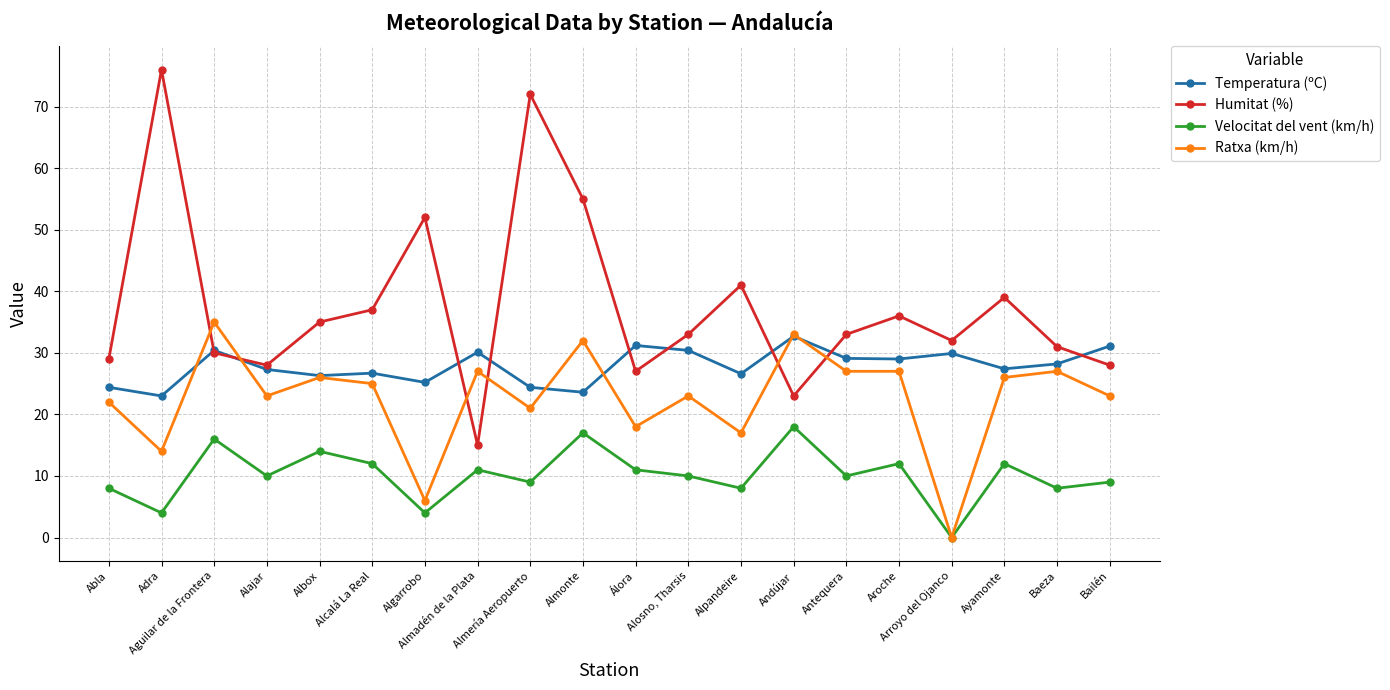

What is the total value across all series at Álora?

87.2